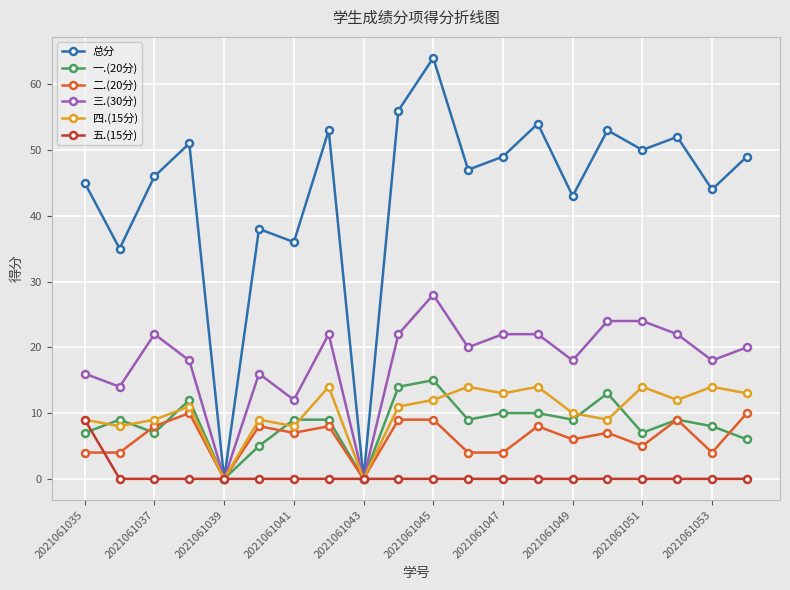

How many categories are shown in the chart?

20